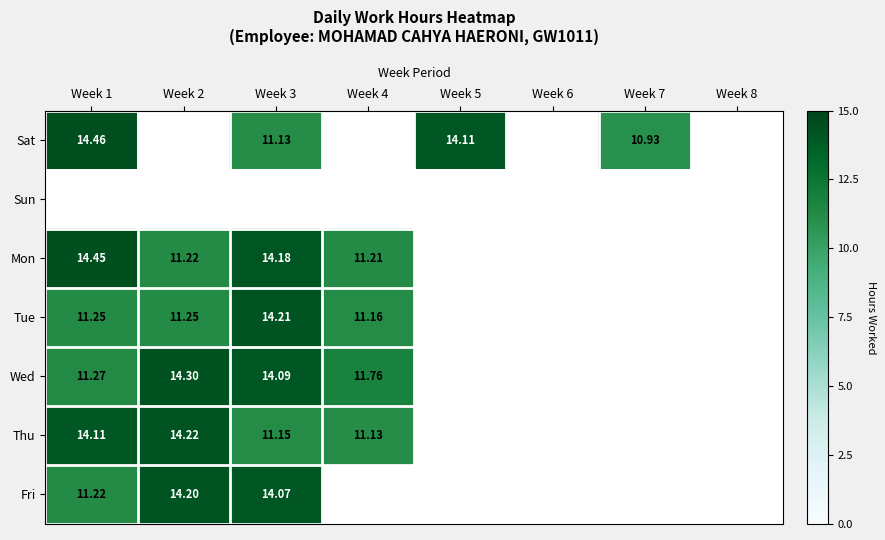

Which series has the largest total across all categories?

Wed